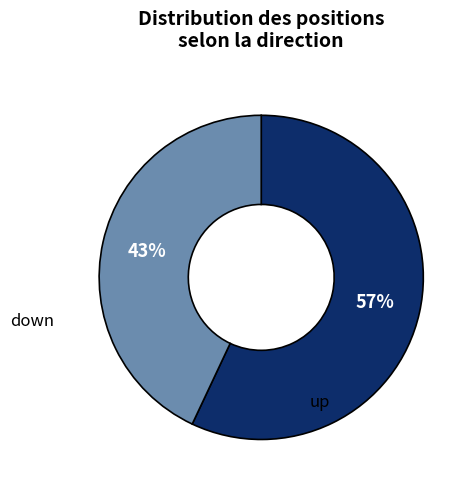

To the nearest percent, what is the average slice percentage?

50%